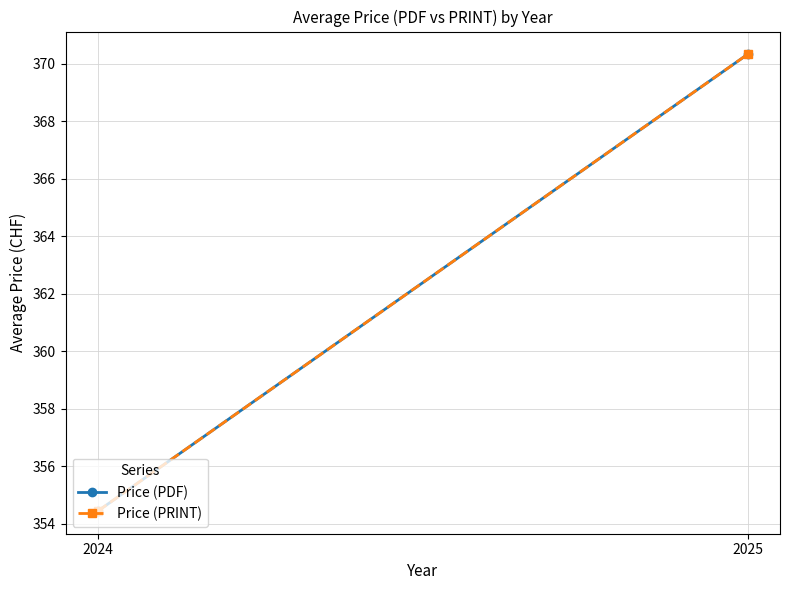

Rank the series by their maximum value, from lowest to highest.

Price (PDF), Price (PRINT)